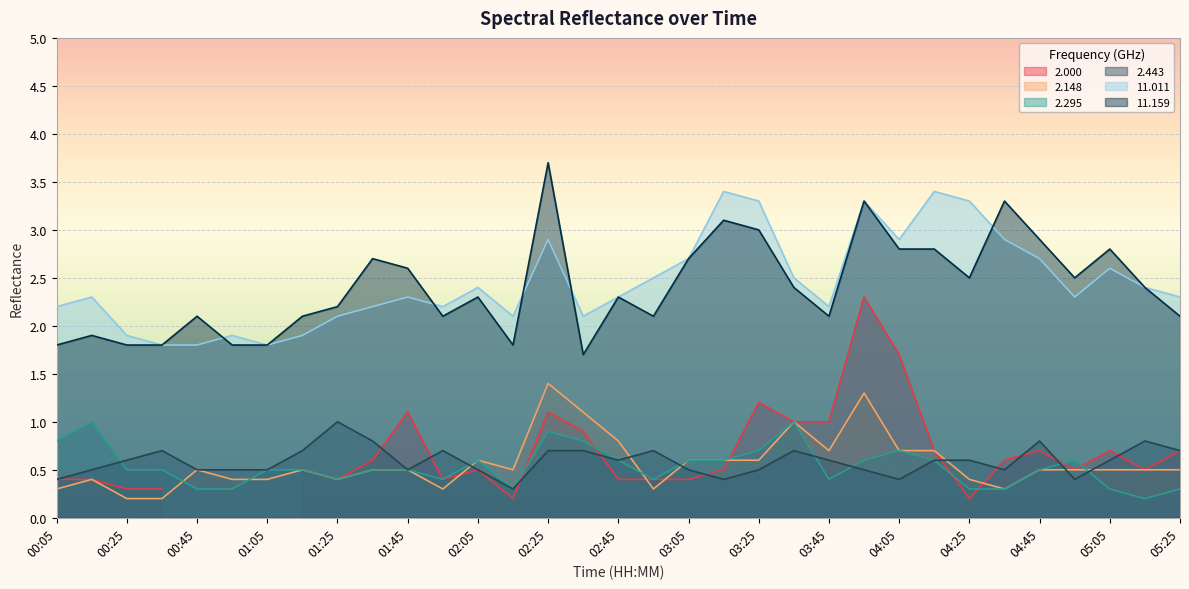

True or false: 2.443 has a value of 0.5 at 03:05.

True